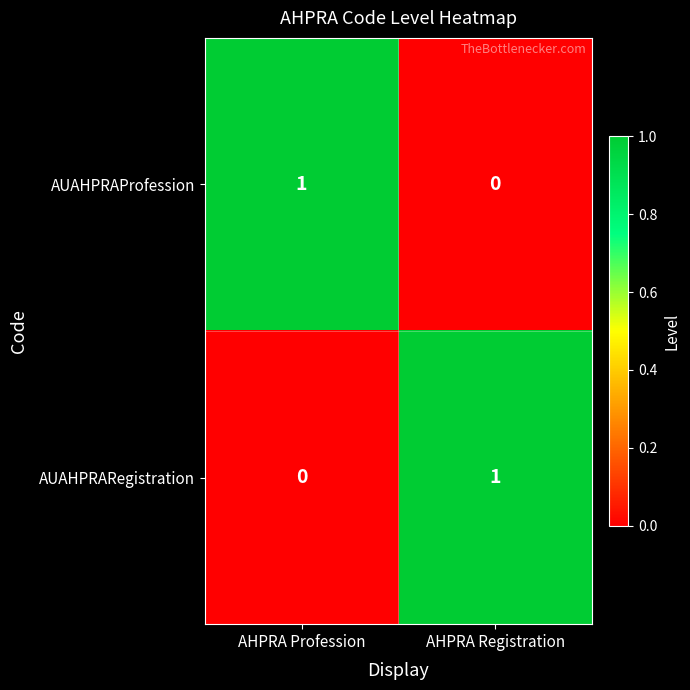

Is the value of AUAHPRARegistration at AHPRA Profession greater than the value of AUAHPRAProfession at AHPRA Profession?

No